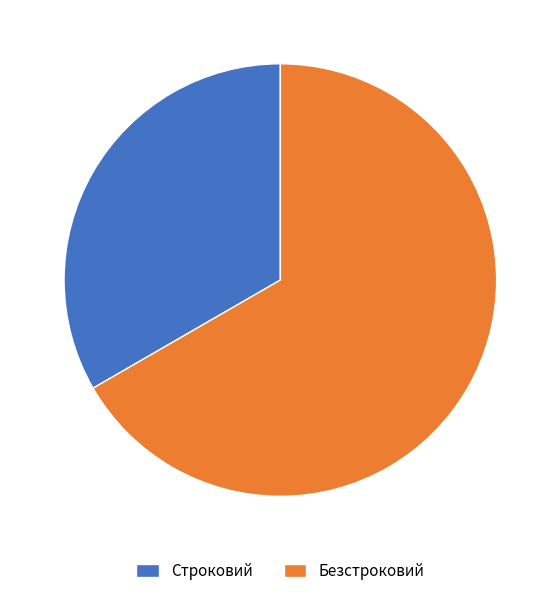

Which category has the biggest portion of the pie?

Безстроковий